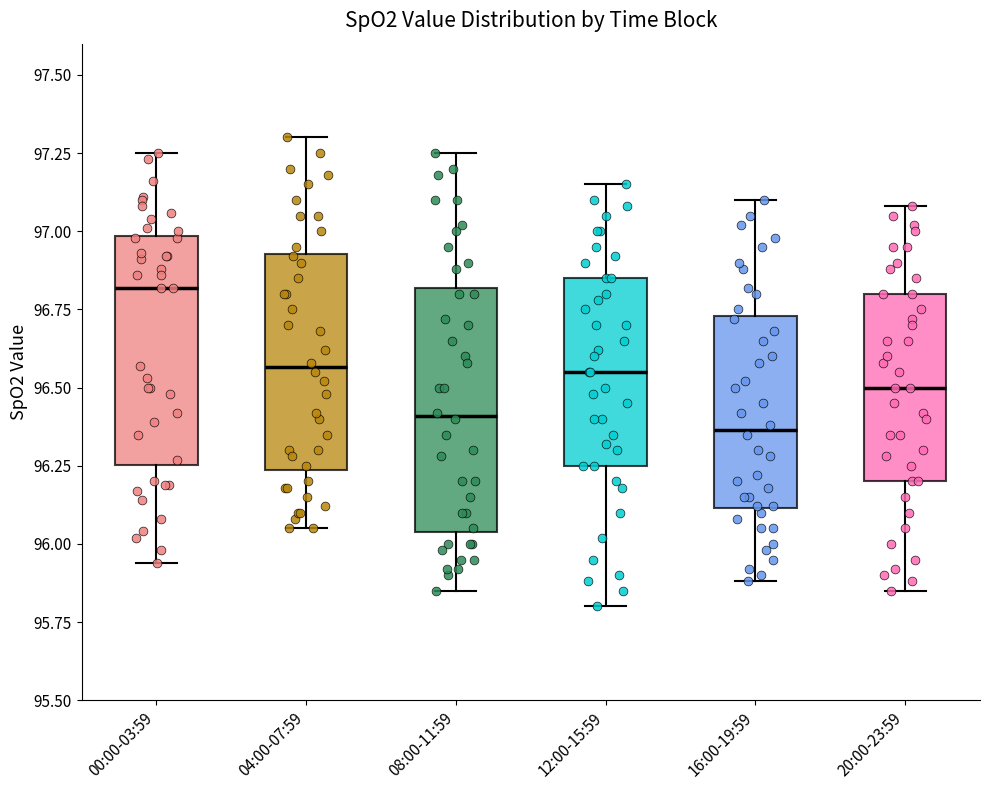

Which box has the highest median line?

00:00-03:59